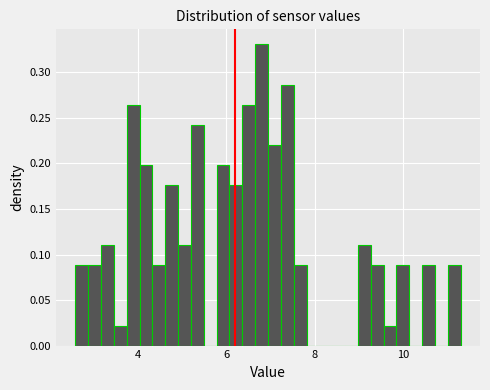

Read against the x-axis, roughly where is the centre of the tallest bar?

6.8